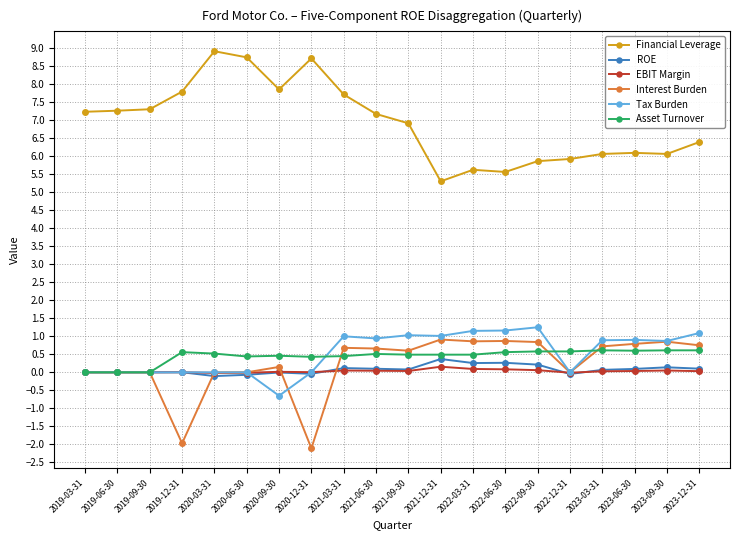

What is the label of the 6th point from the right?

2022-09-30